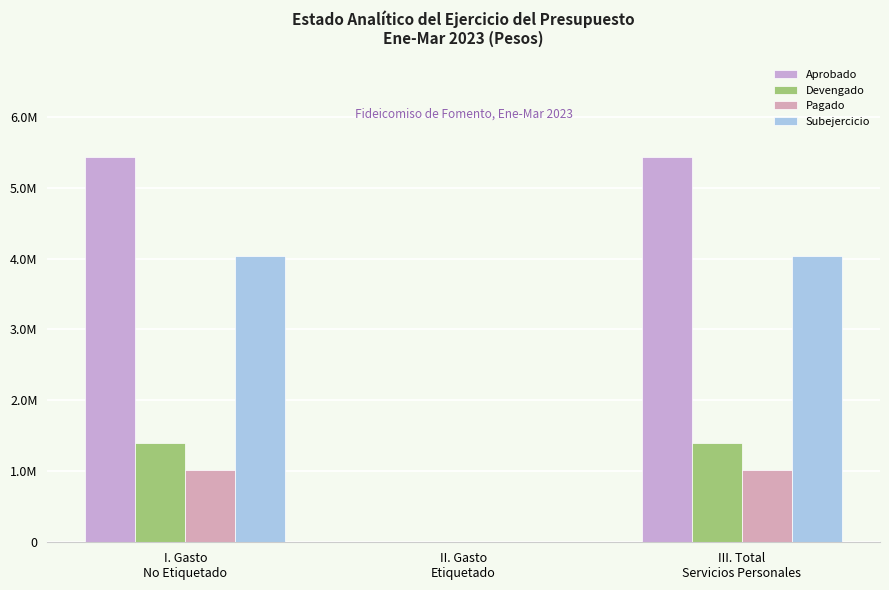

Rank the series at III. Total
Servicios Personales from lowest to highest value.

Pagado, Devengado, Subejercicio, Aprobado